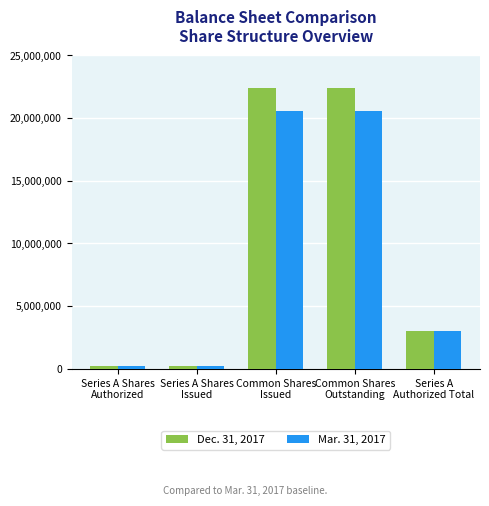

List the series in order of their peak value, highest first.

Dec. 31, 2017, Mar. 31, 2017